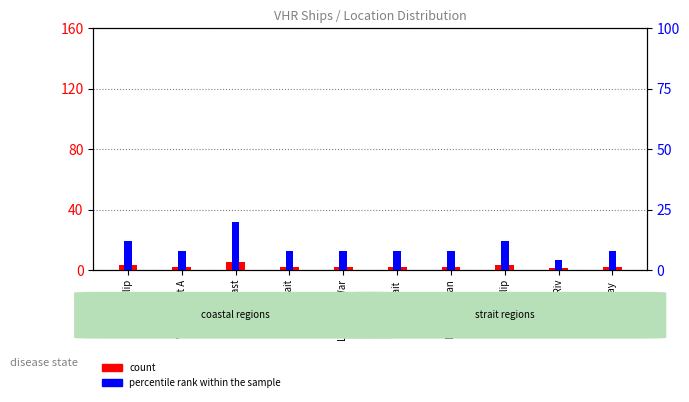

Does the chart contain any negative values?

No